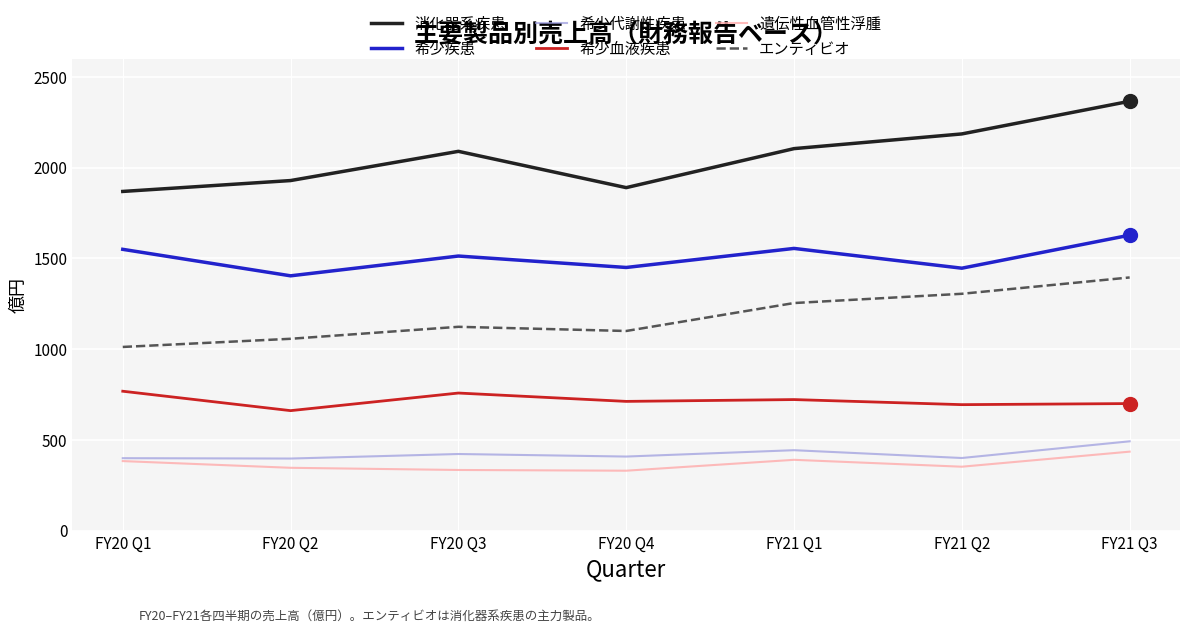

What are all the series names shown in the legend?

消化器系疾患, 希少疾患, 希少代謝性疾患, 希少血液疾患, 遺伝性血管性浮腫, エンティビオ